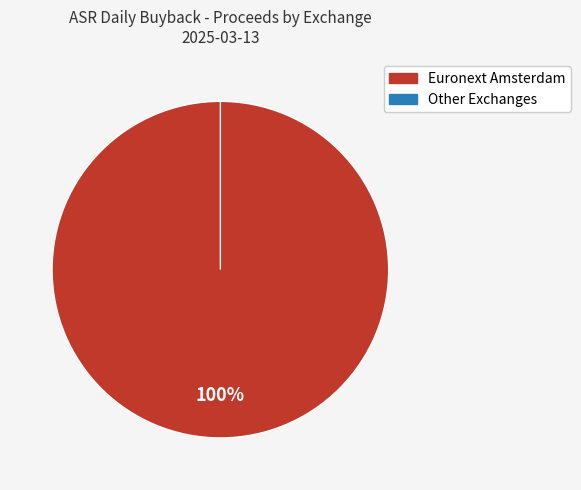

Which has a higher value, Euronext Amsterdam or Cboe DXE?

Euronext Amsterdam